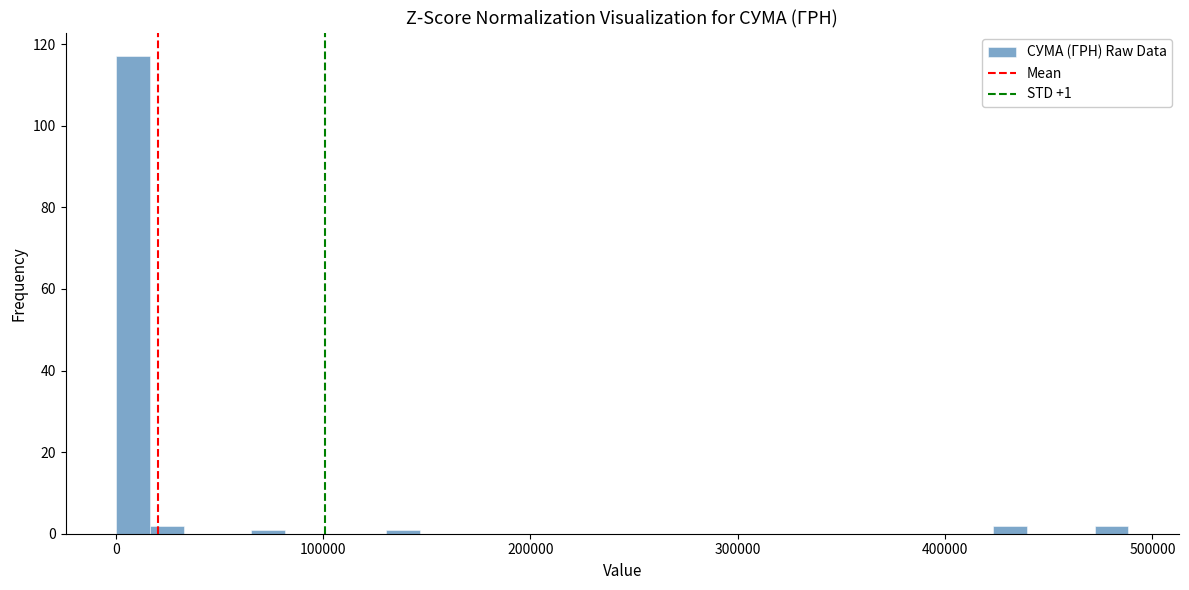

Around what value on the x-axis is the tallest bar? Give the approximate position of its centre, as read against the axis.

10000